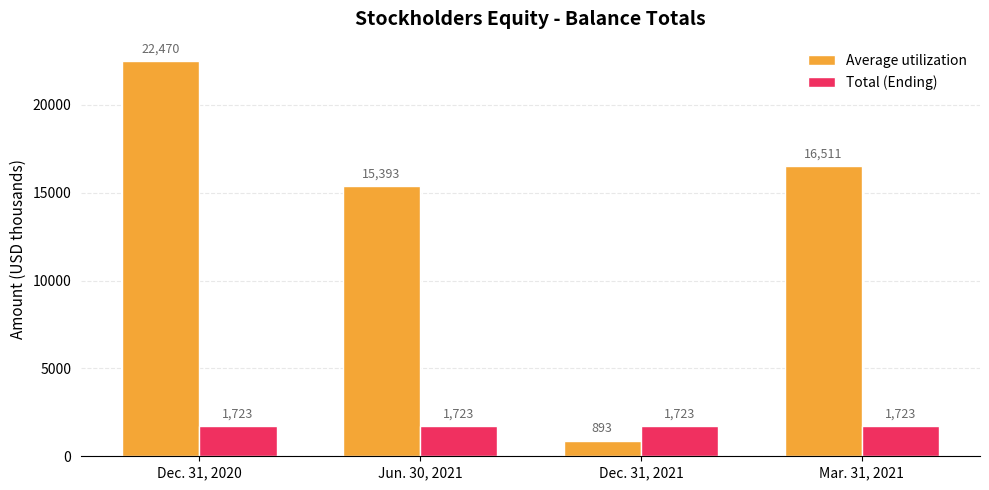

List the series in order of their peak value, highest first.

Average utilization, Total (Ending)